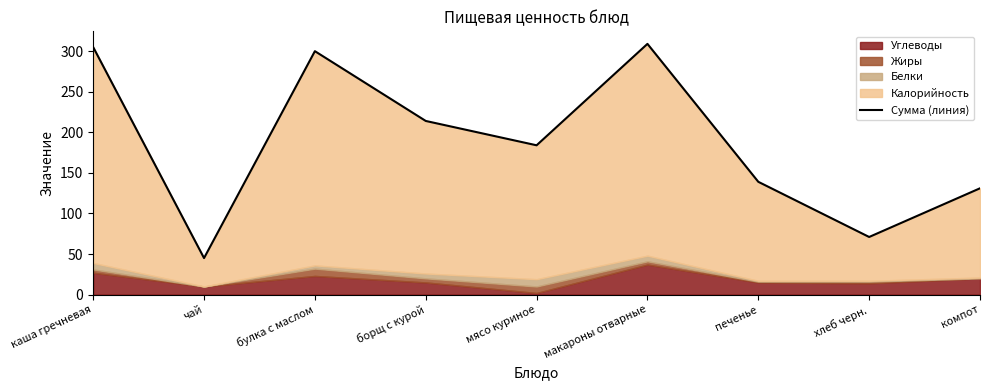

At which label is the value closest to 177?

мясо куриное